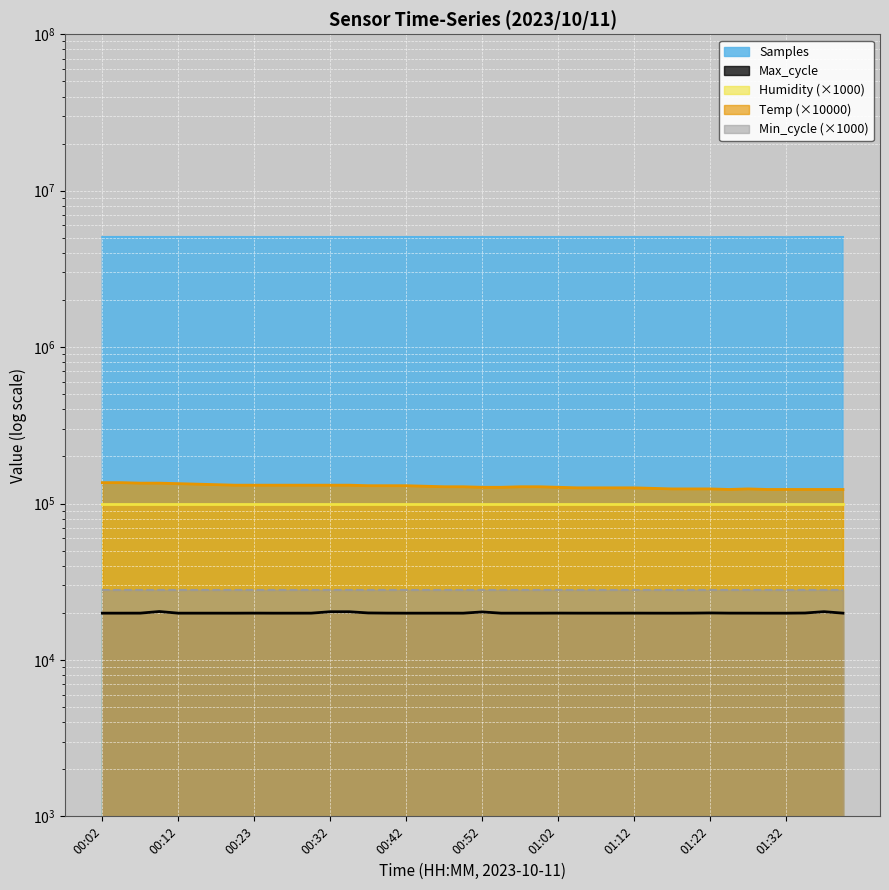

What is the spread (max minus min) of values at 00:08?

5038095